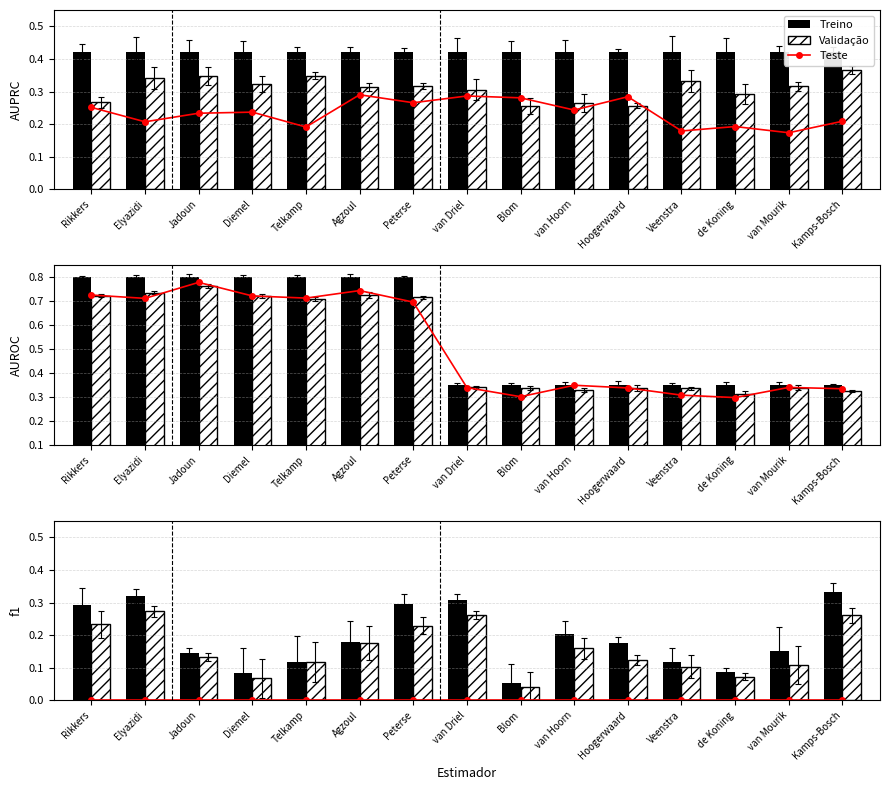

What position from the left is Hoogerwaard?

11